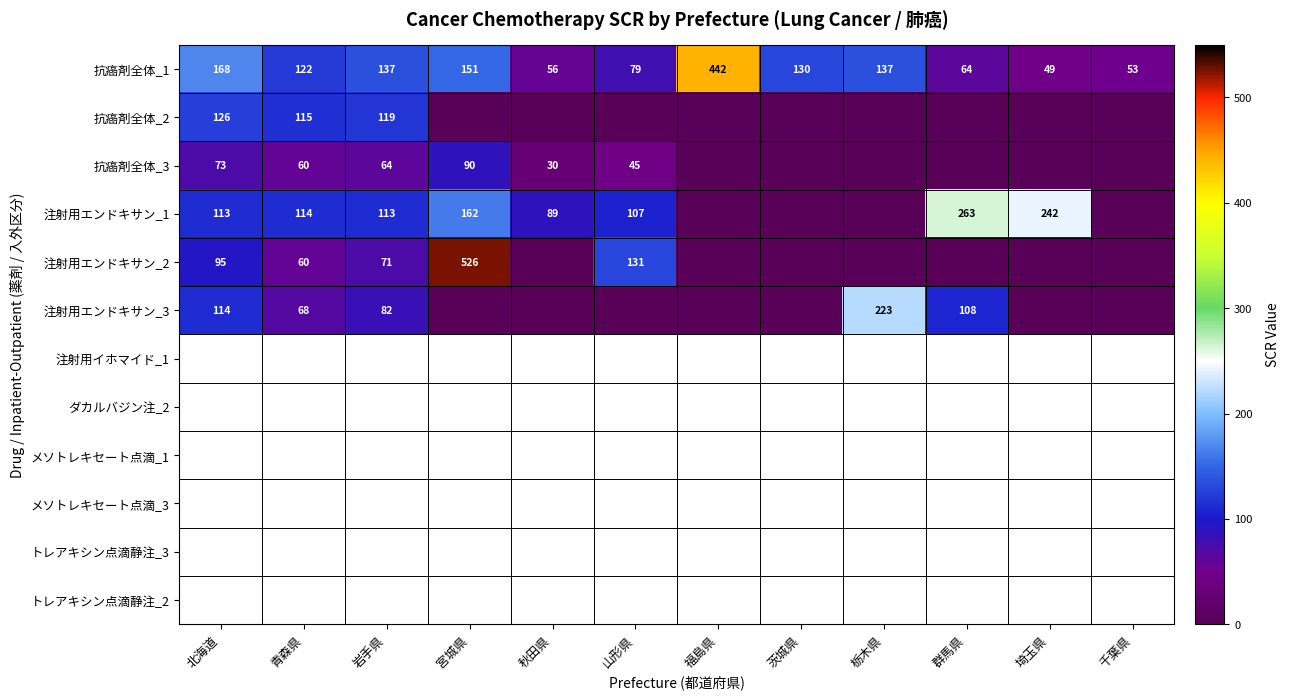

What is the difference between the maximum and second lowest values in the 抗癌剤全体_1 series?

389